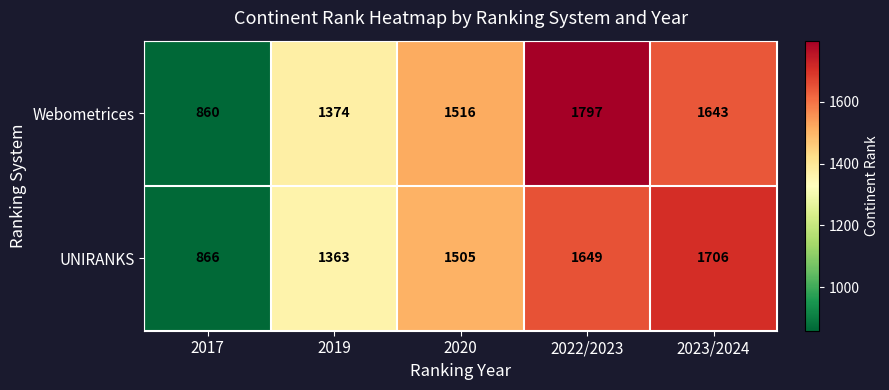

The Webometrices series shows 1797 at 2022/2023. True or false?

True